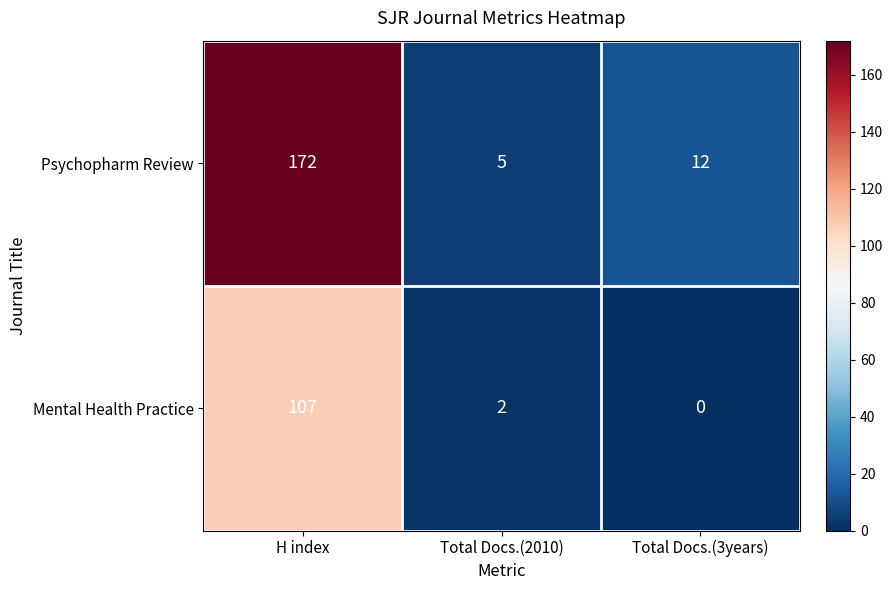

At which category is the sum across all series the highest?

H index